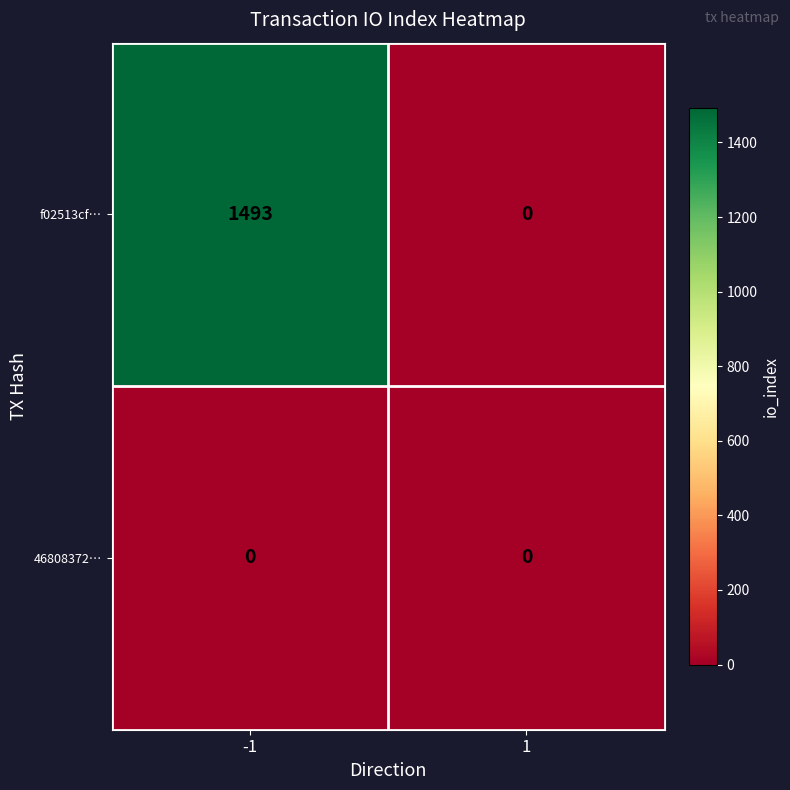

Rank the series by their average value, from lowest to highest.

46808372…, f02513cf…